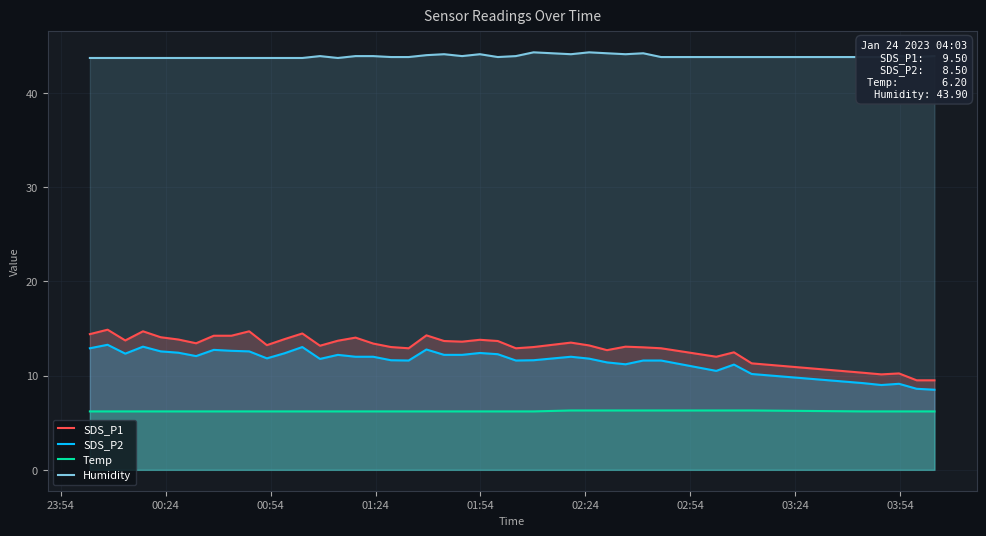

What are all the series names shown in the legend?

SDS_P1, SDS_P2, Temp, Humidity